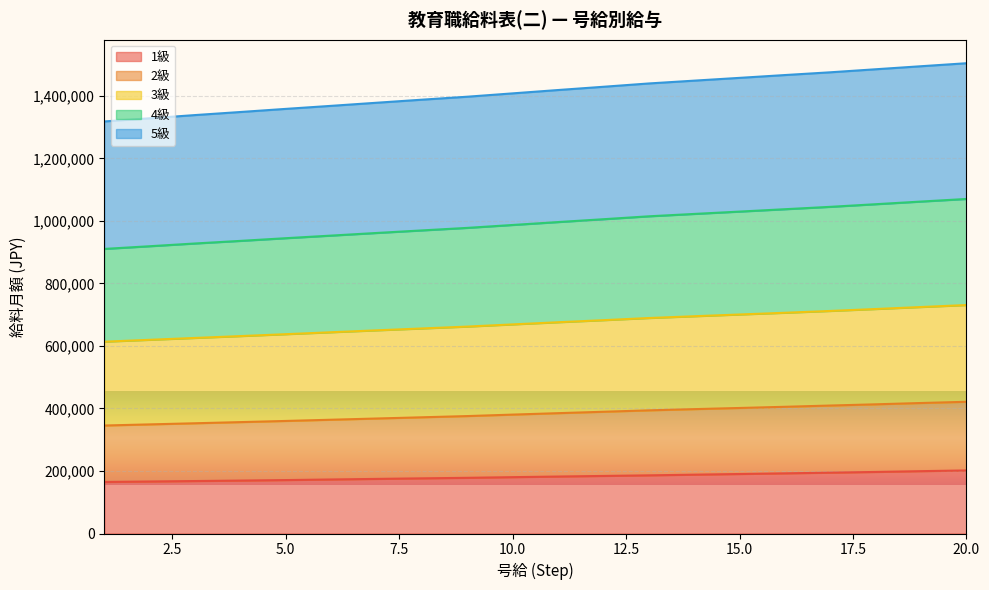

What is the value of the 1級 point at the 13th from the left?

186000